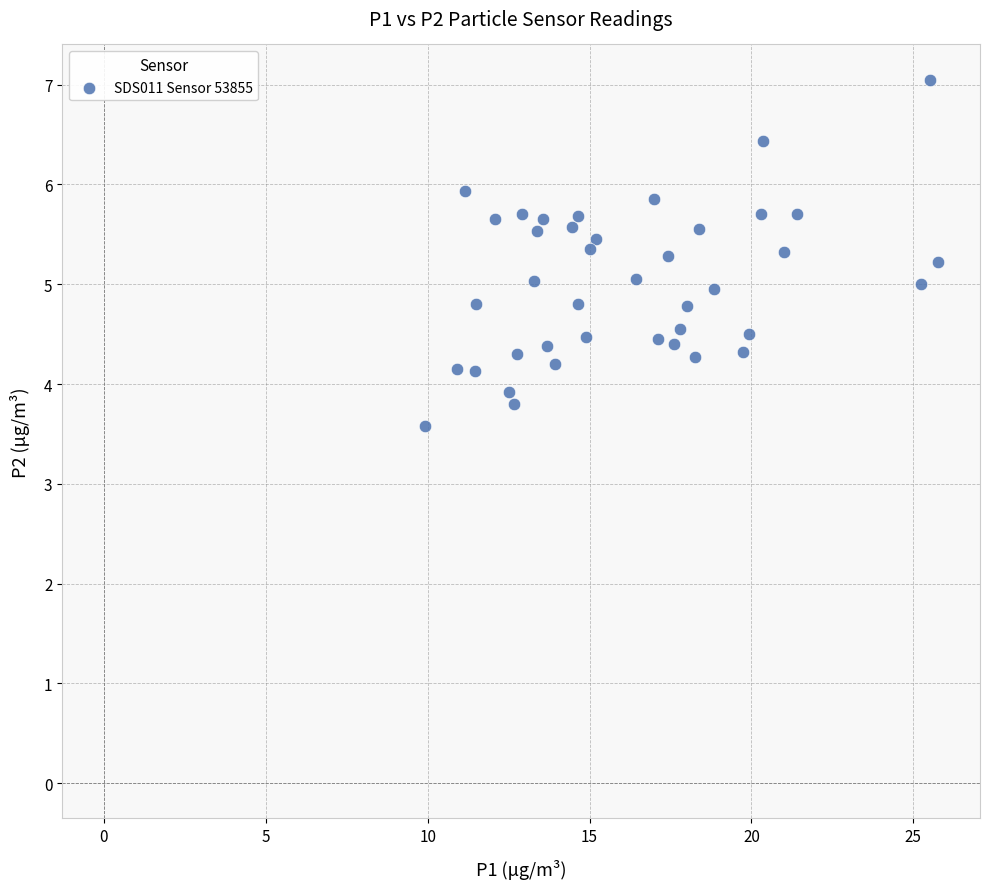

What is the range of X values (max minus min)?

15.8